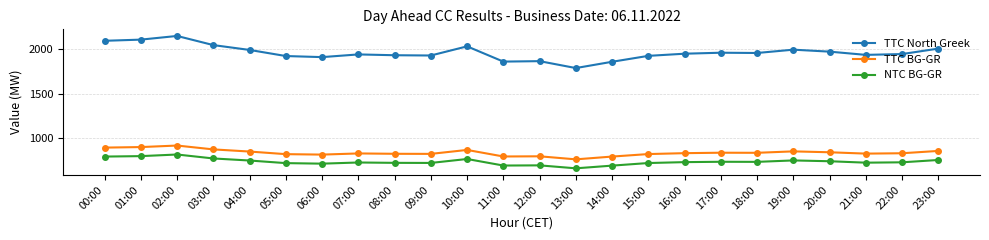

Is this an area chart (filled region under the line)?

No